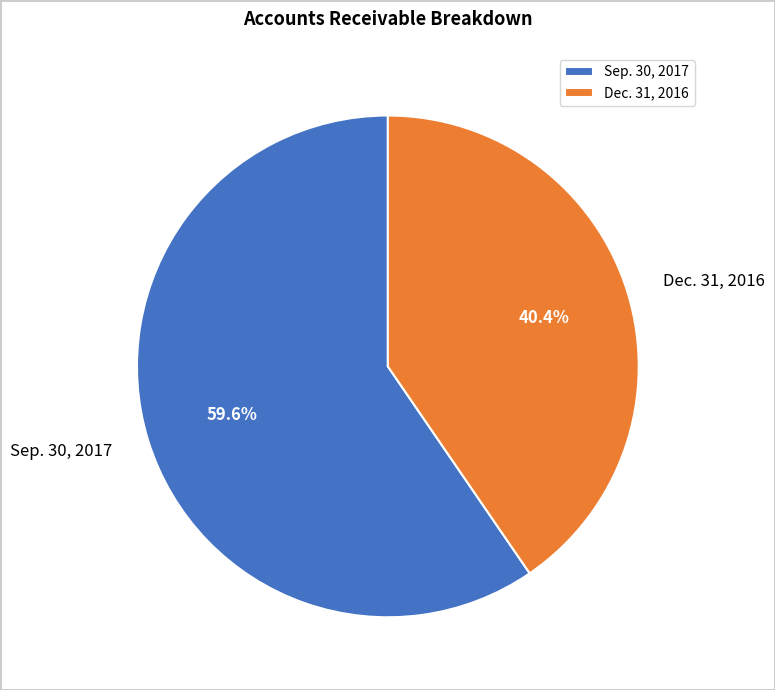

Is there any slice that represents more than half of the pie?

Yes